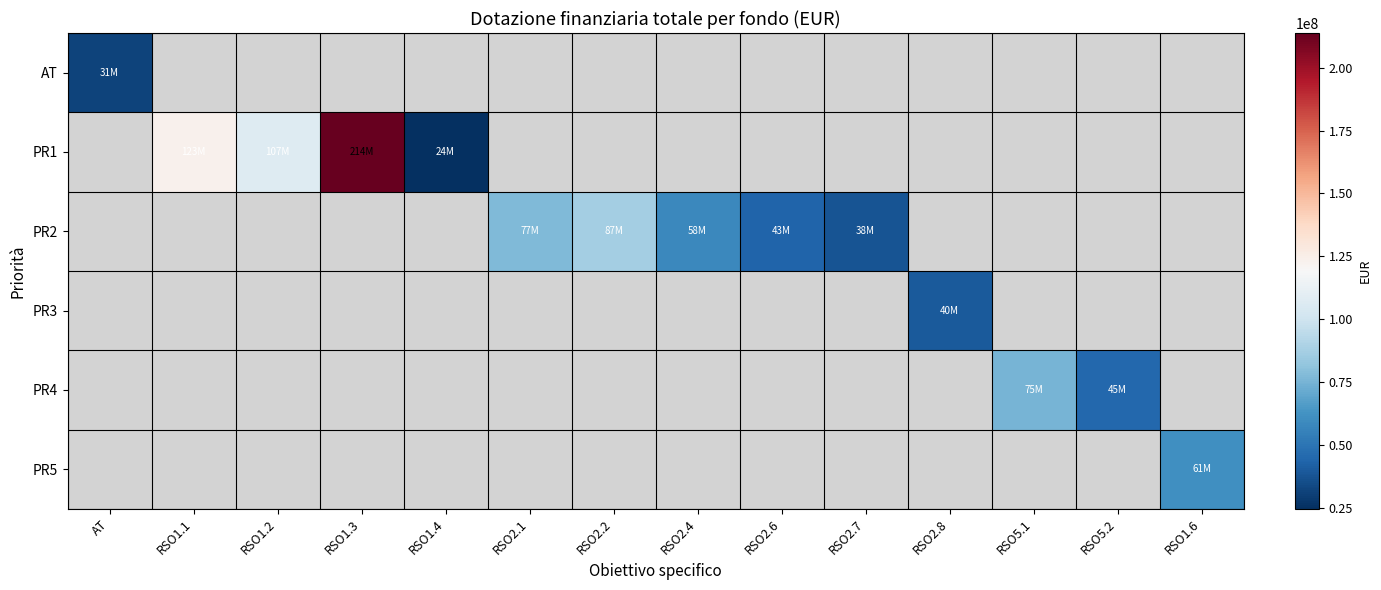

True or false: PR4 has a value of 75000000.0 at RSO5.1.

True